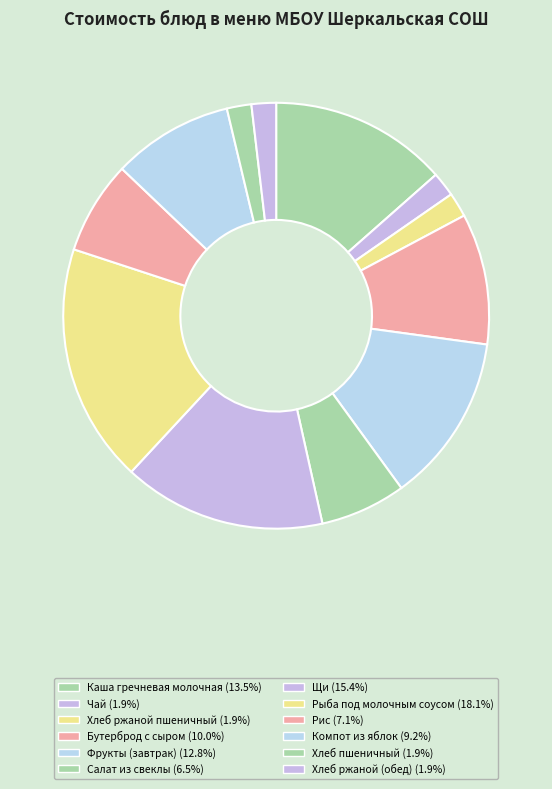

Is Каша гречневая молочная the majority of the pie?

No